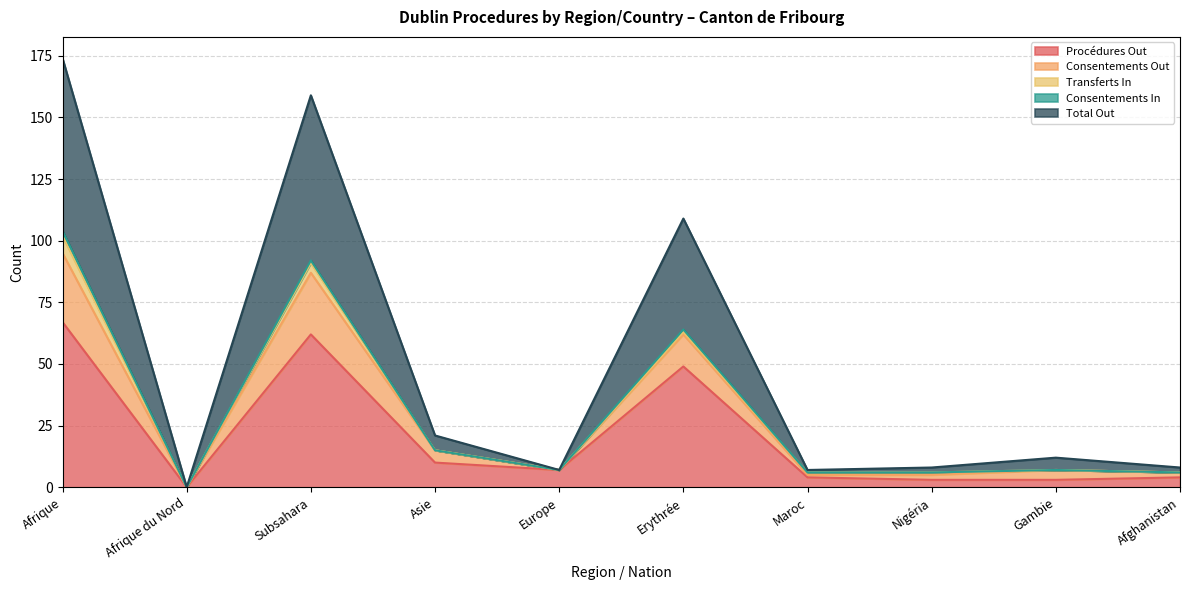

Is it true that Total Out equals 45 at Subsahara?

False